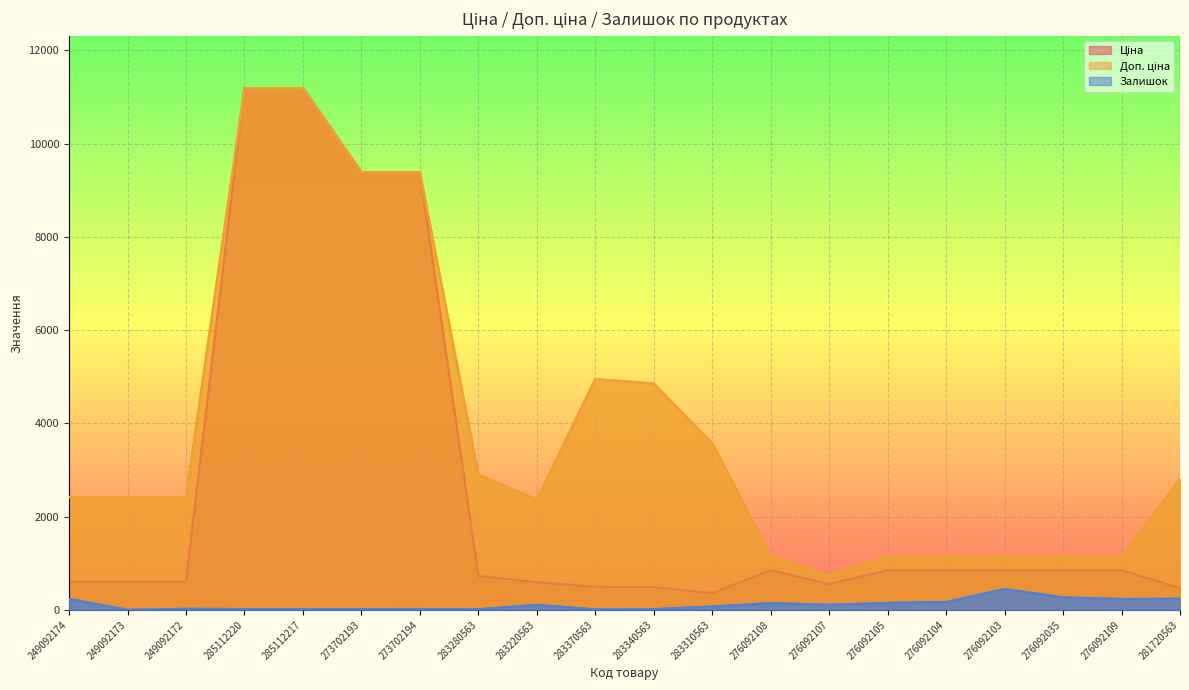

In Ціна, how many points are higher than both neighbors (excluding endpoints)?

1